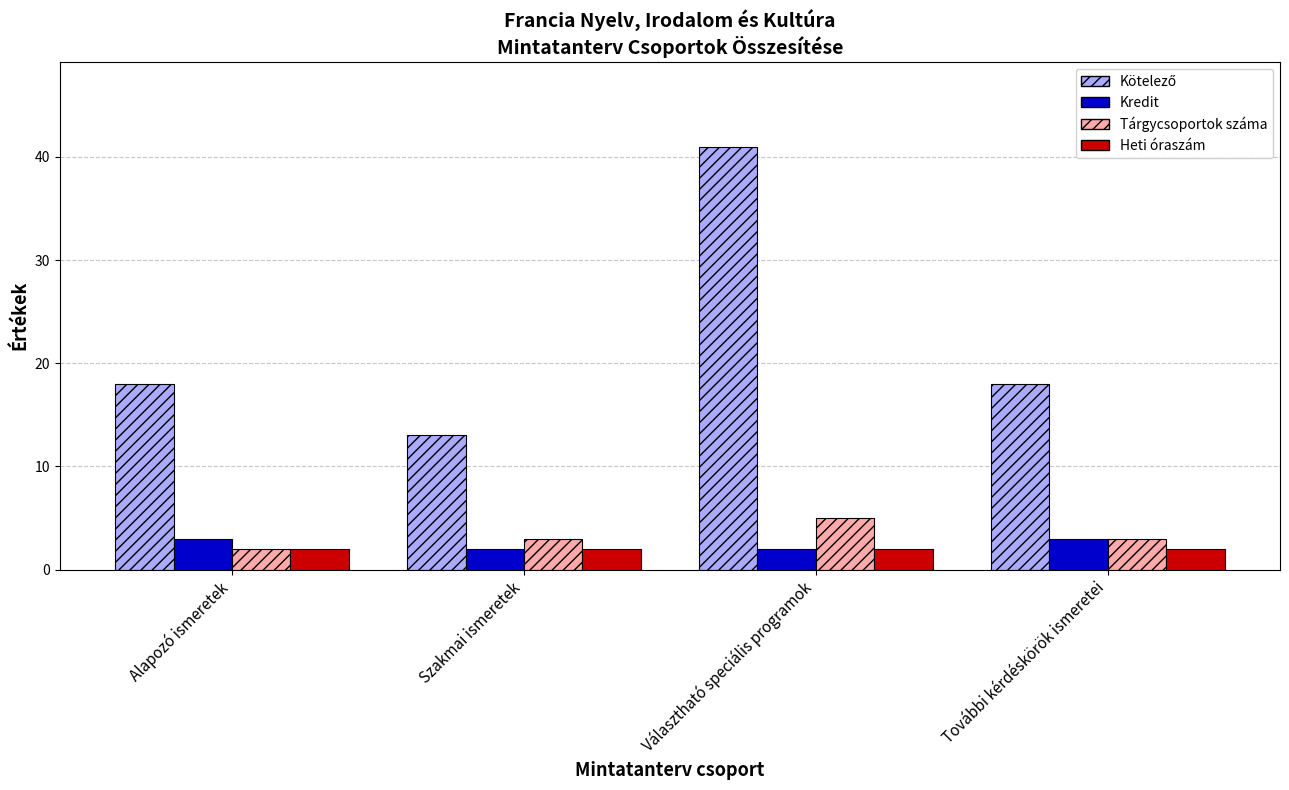

What is the sum of all Tárgycsoportok száma values?

13